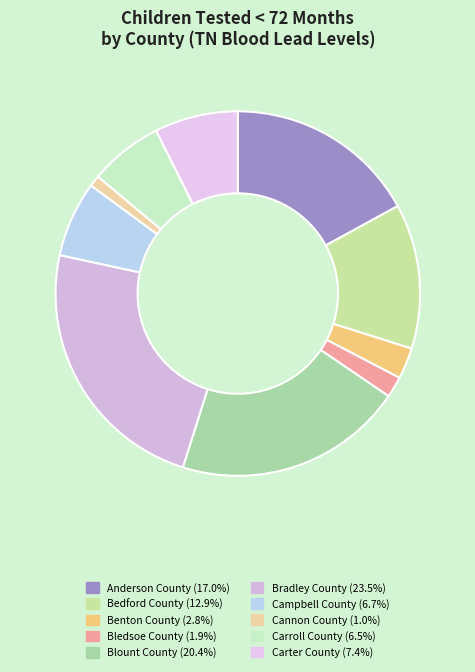

Rank the categories by value from lowest to highest.

Cannon County, Bledsoe County, Benton County, Carroll County, Campbell County, Carter County, Bedford County, Anderson County, Blount County, Bradley County